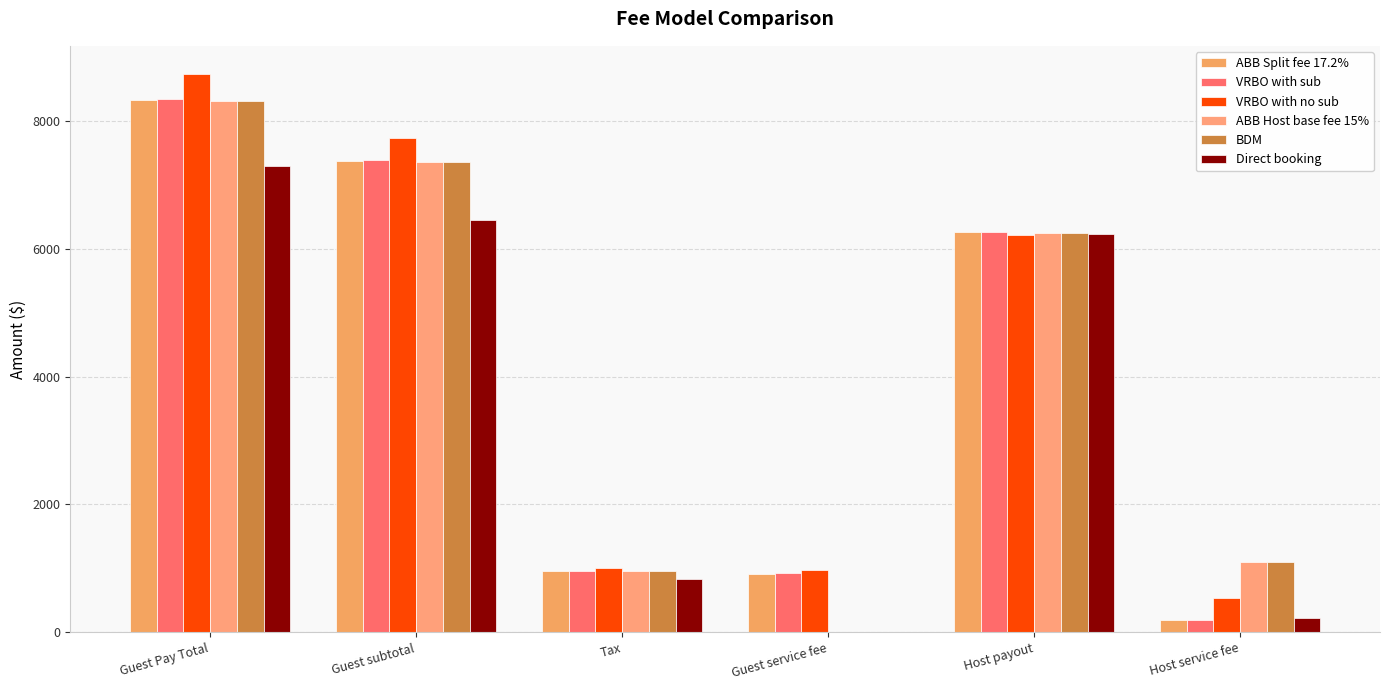

How many categories are shown in the chart?

6